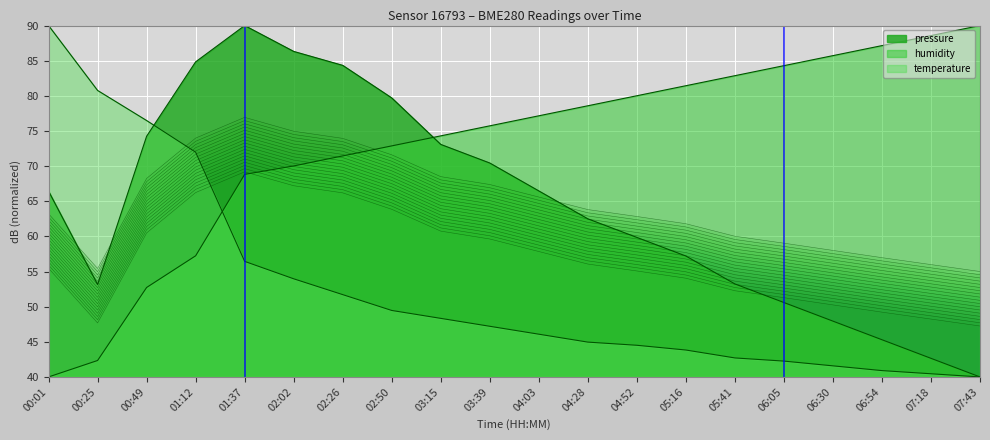

Which series has the largest range (max minus min)?

pressure